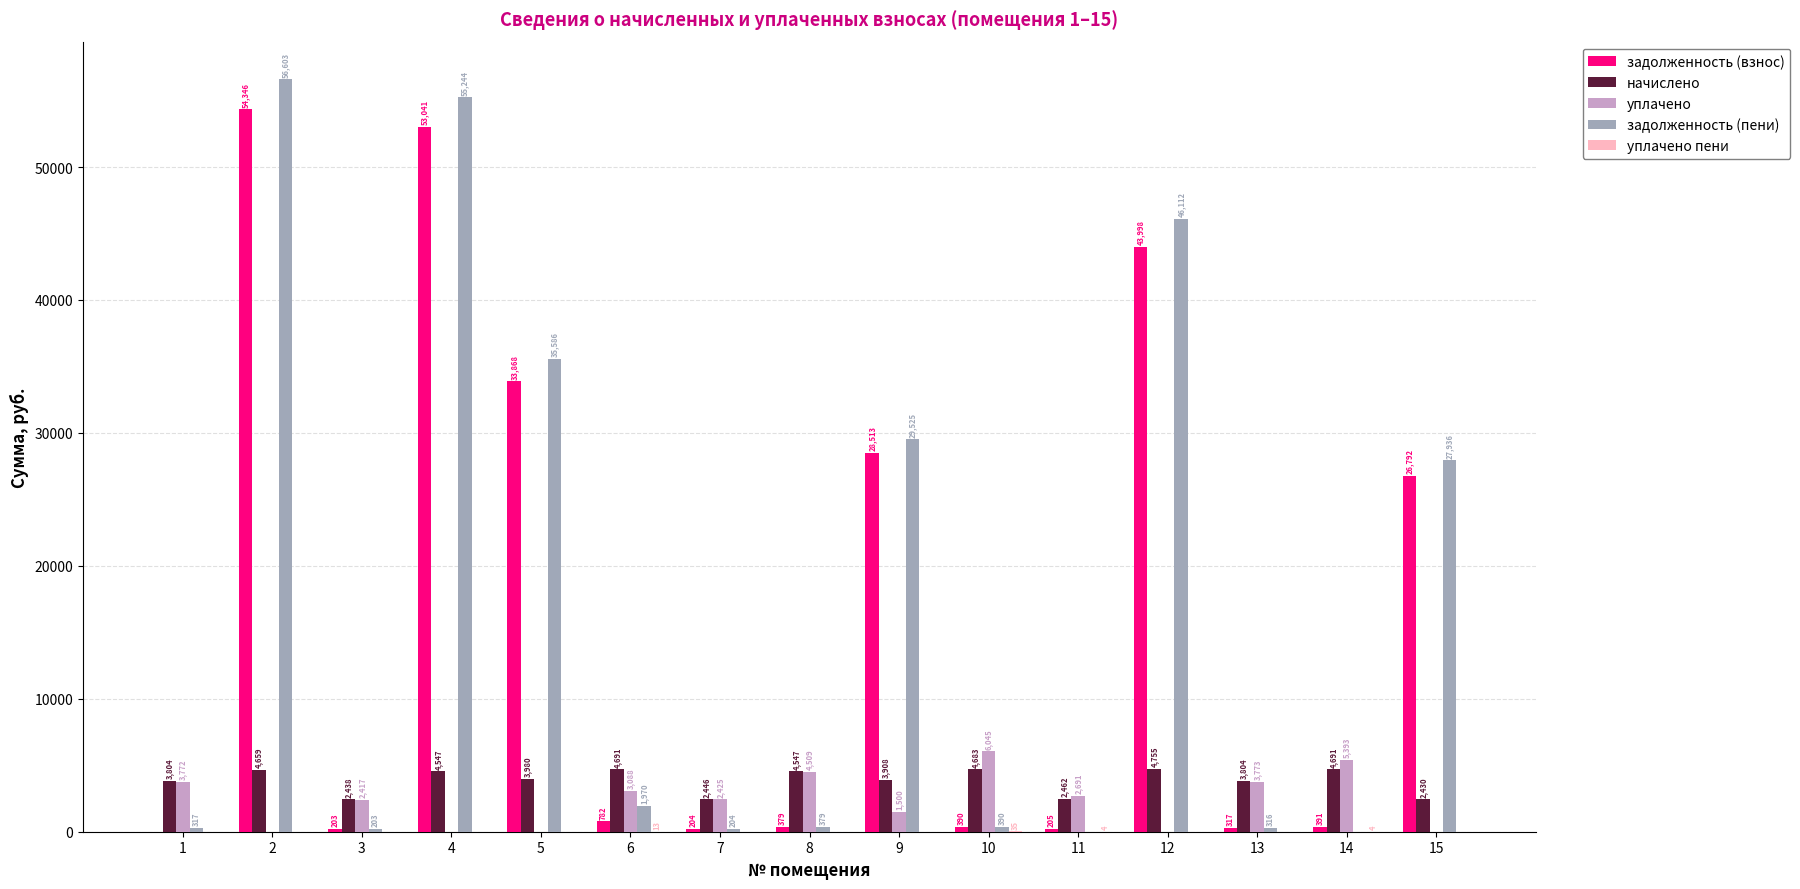

Does the chart contain stacked bars?

No